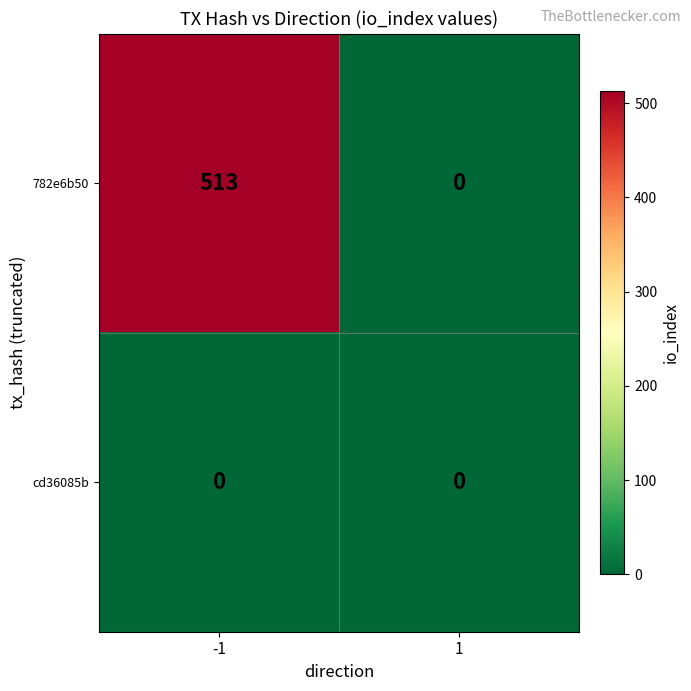

How many series are shown in this chart?

2